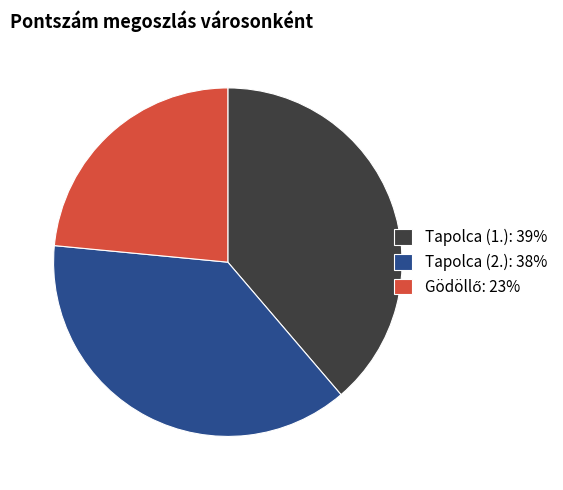

Approximately how many times larger is the value at Tapolca (2.): 38% compared to Tapolca (1.): 39%?

1.0